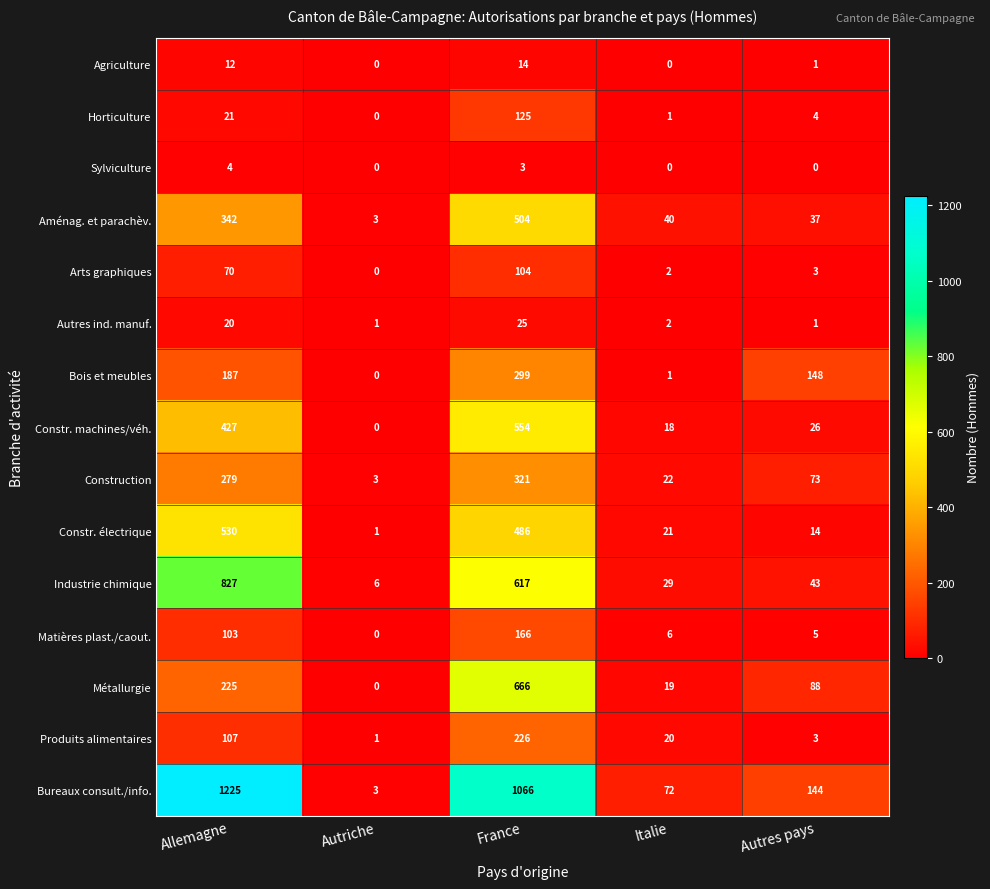

At which label does Matières plast./caout. reach its minimum?

Autriche